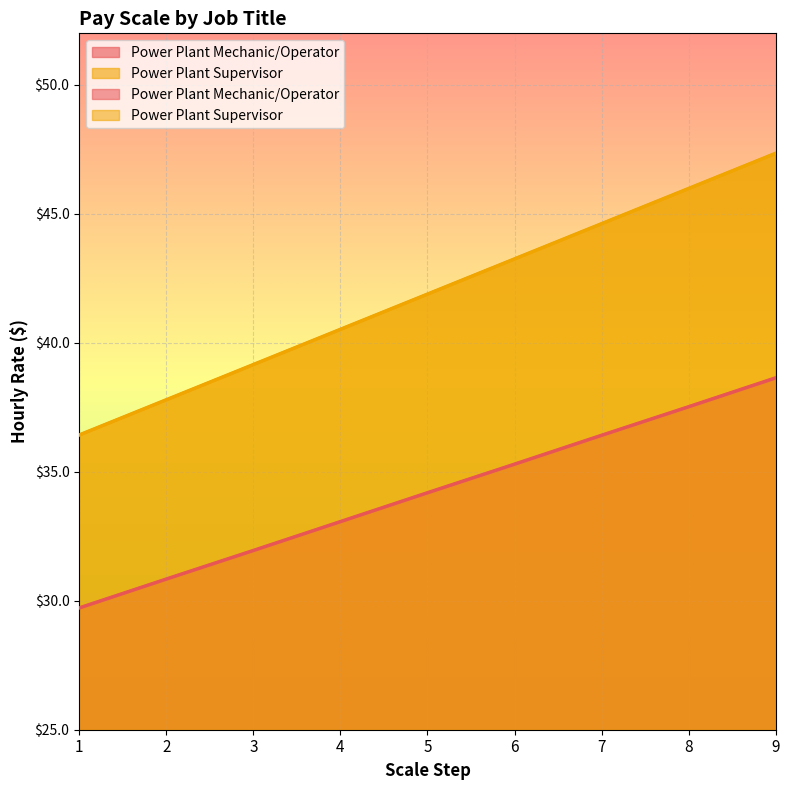

What is the average value of the Power Plant Supervisor series?

41.9